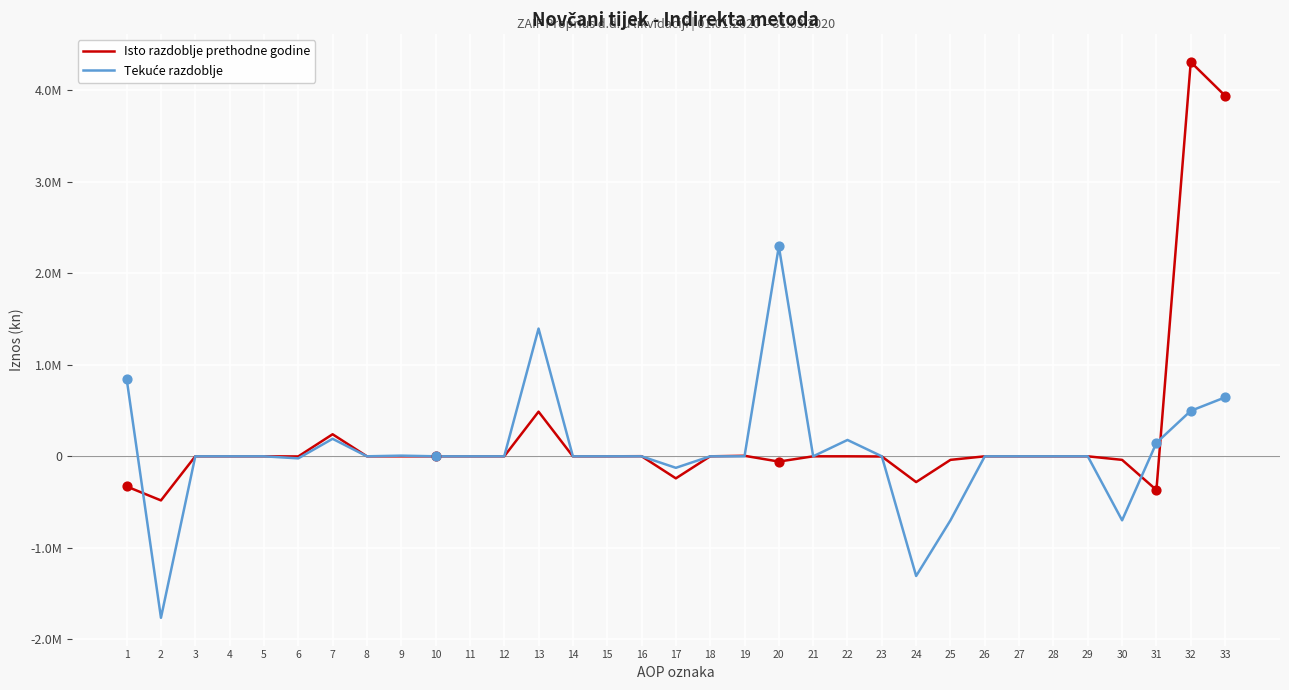

Which series has the largest total across all categories?

Isto razdoblje prethodne godine